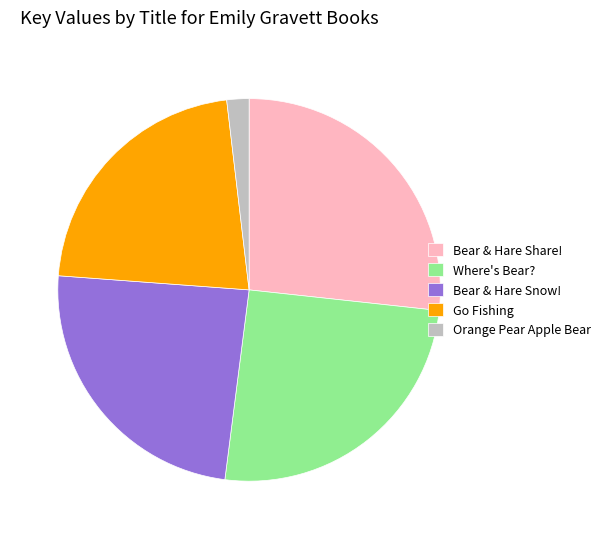

Approximately how many times larger is the value at Go Fishing compared to Where's Bear??

0.9